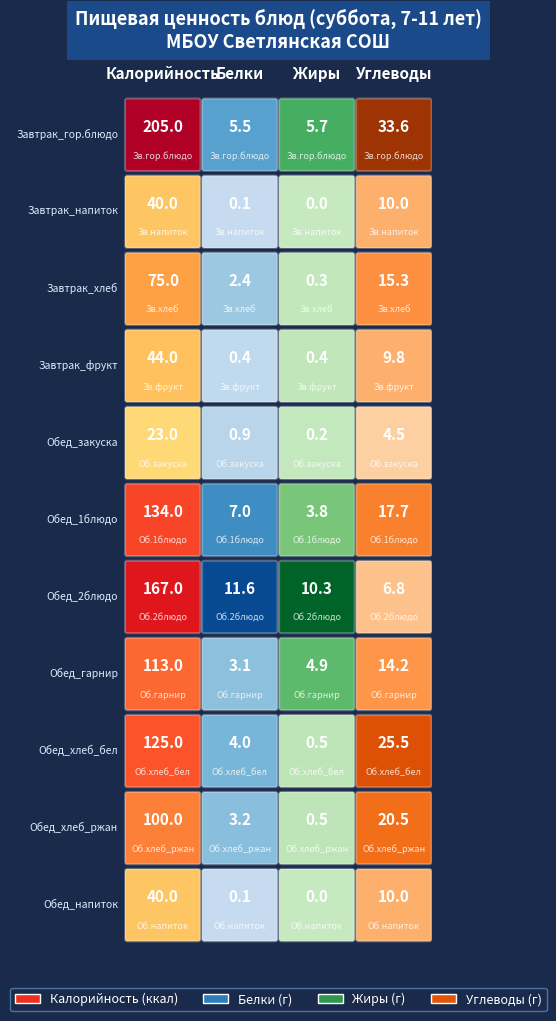

At 3, list the series in order from smallest to largest.

Обед_закуска, Обед_2блюдо, Завтрак_фрукт, Завтрак_напиток, Обед_напиток, Обед_гарнир, Завтрак_хлеб, Обед_1блюдо, Обед_хлеб_ржан, Обед_хлеб_бел, Завтрак_гор.блюдо